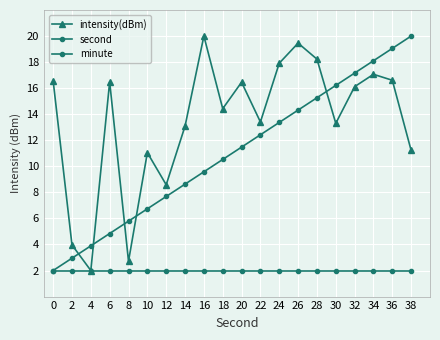

Which label corresponds to the smallest value in the chart?

4